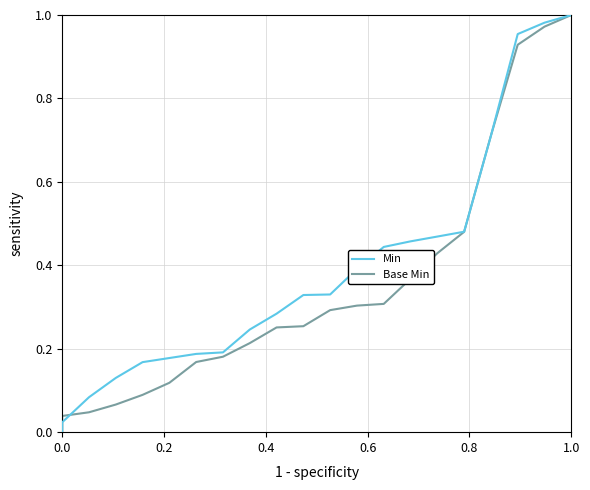

True or false: Base Min has more than 0 interior local peaks.

False